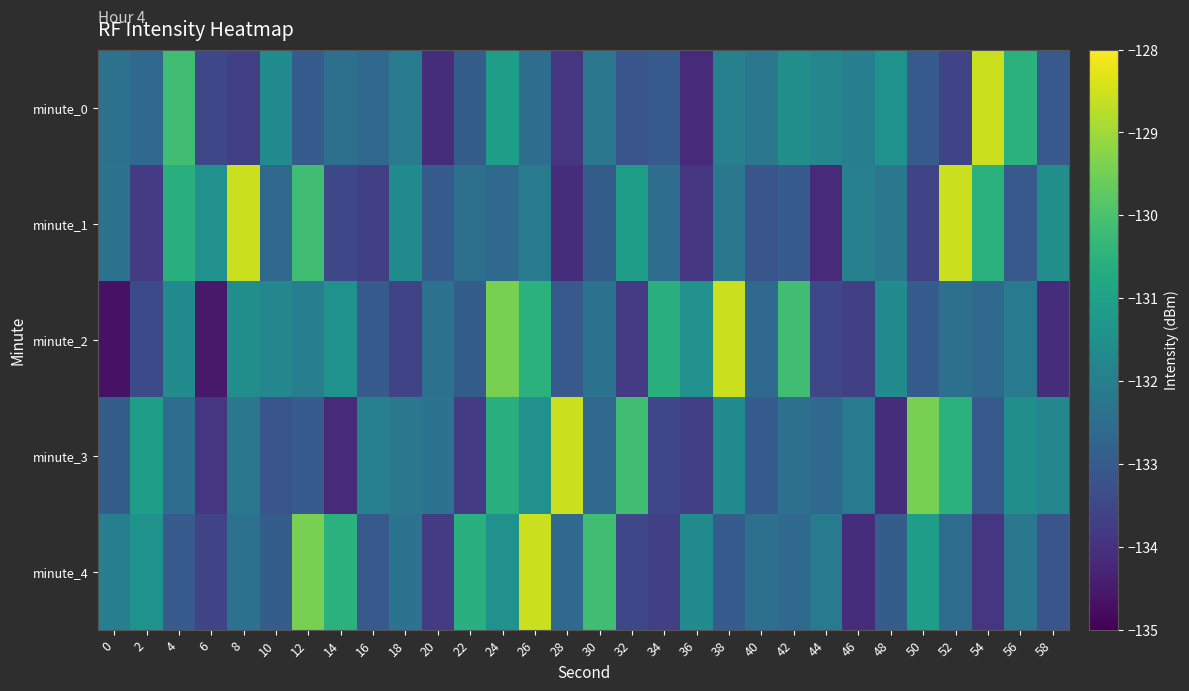

At which category is the sum across all series the highest?

24